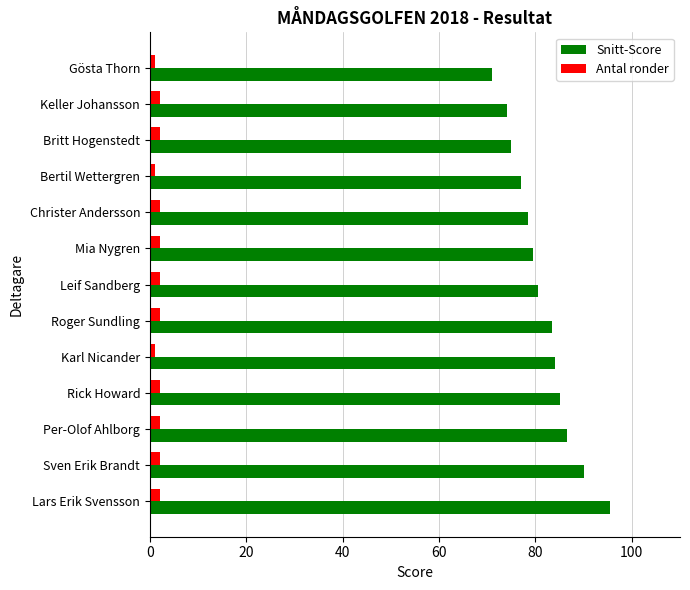

Which series has the widest spread of values?

Snitt-Score